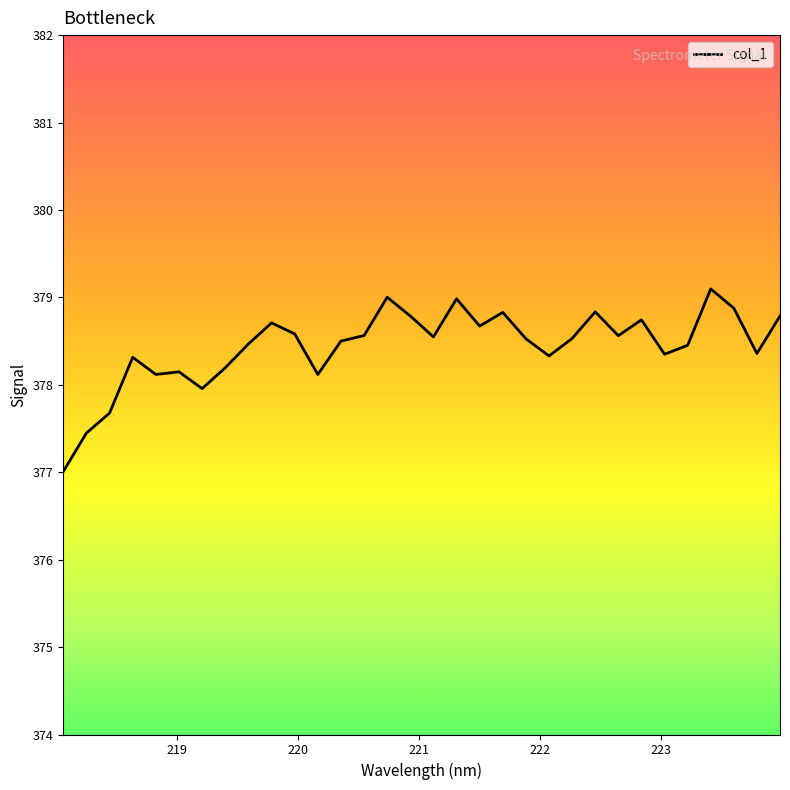

What is the maximum value shown in the chart?

379.1